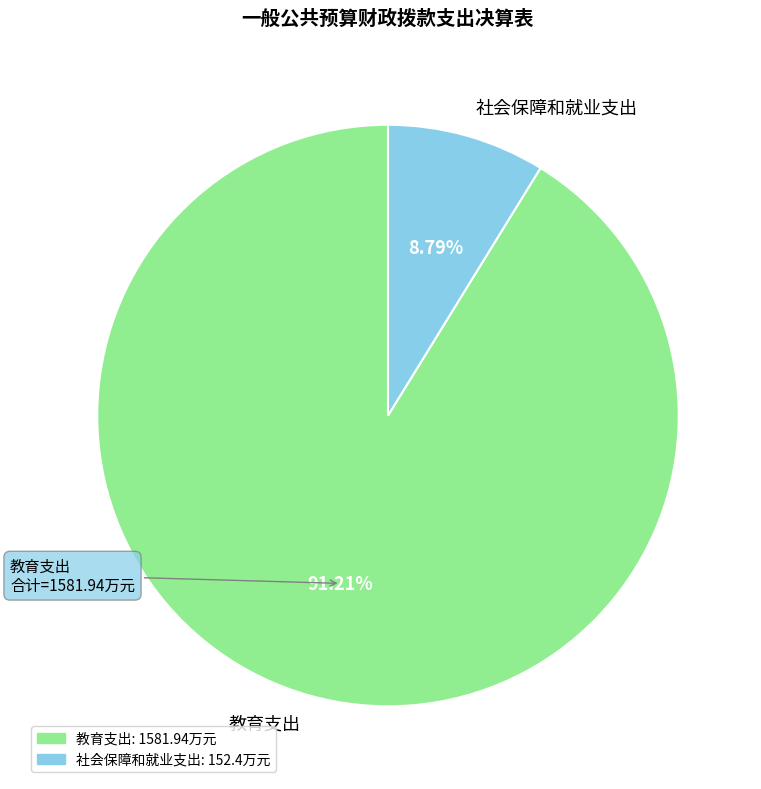

Between 教育支出 and 社会保障和就业支出, which is larger?

教育支出